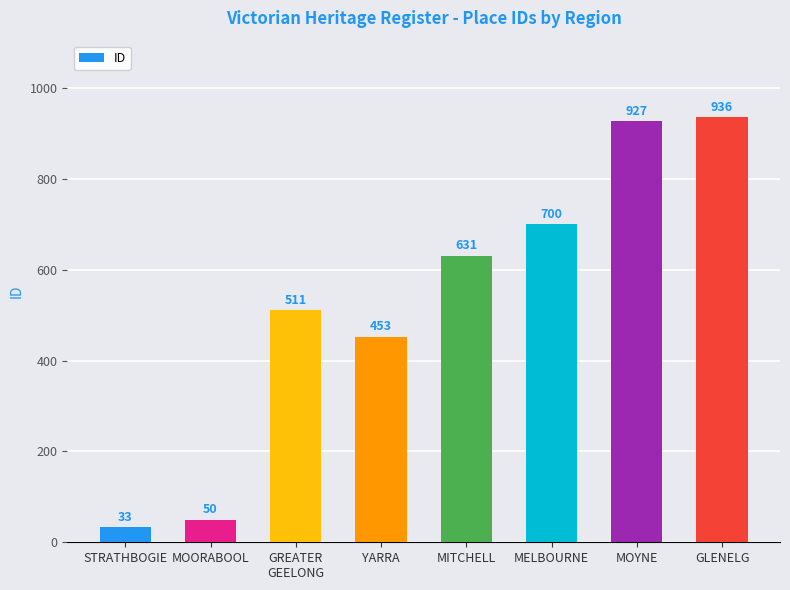

The value at MITCHELL is 417. True or false?

False